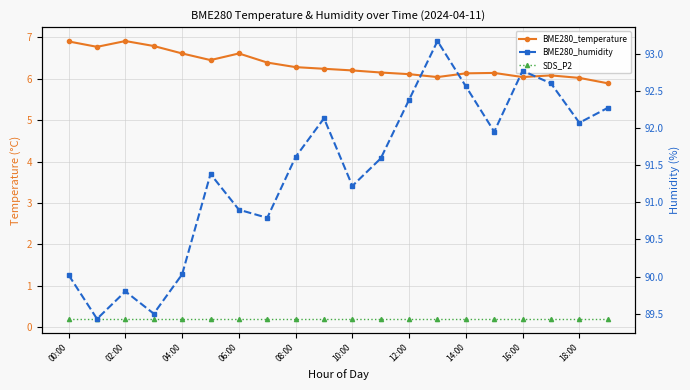

Which series has the widest spread of values?

BME280_humidity